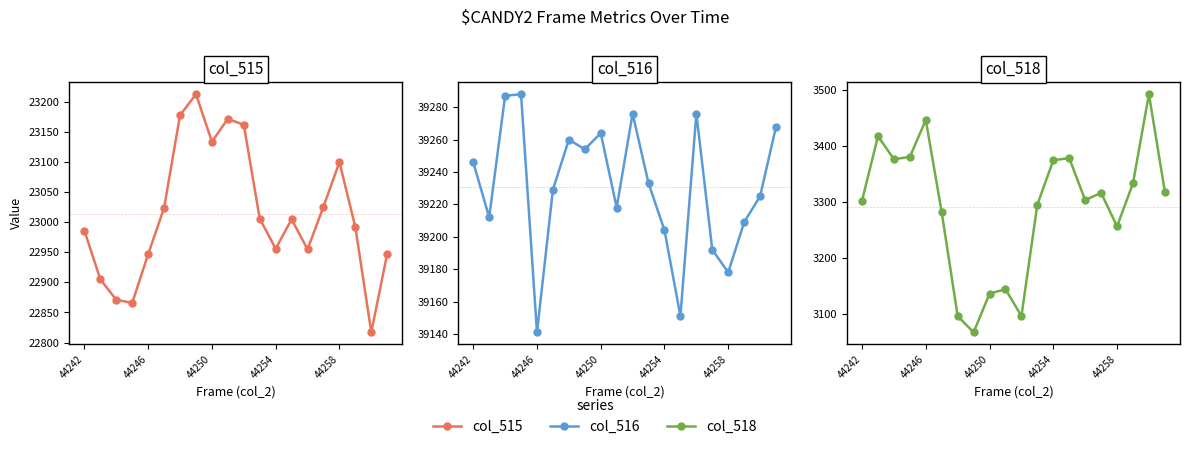

Which series has the largest total across all categories?

col_516